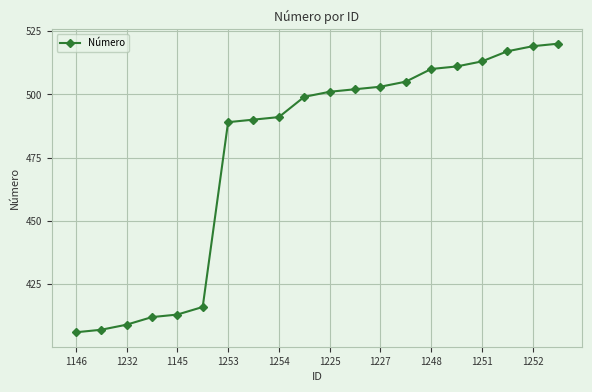

How many series are shown in this chart?

1